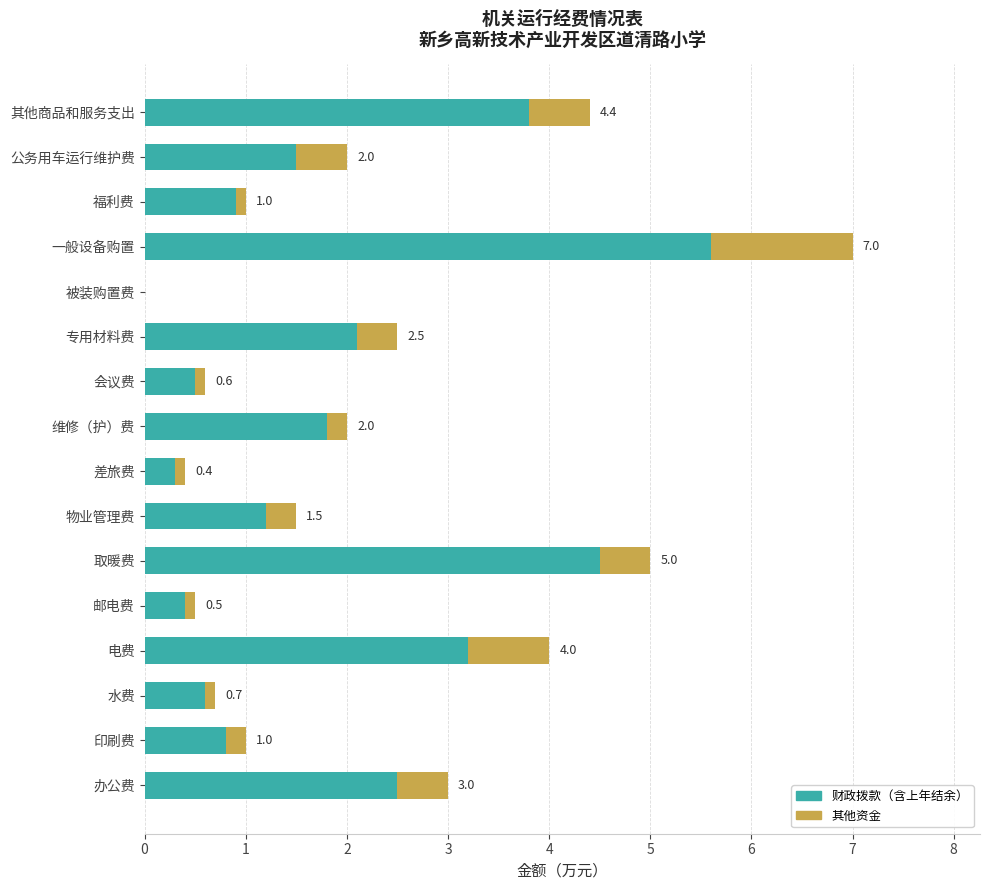

Is it true that 财政拨款（含上年结余） equals 0.3 at 物业管理费?

False